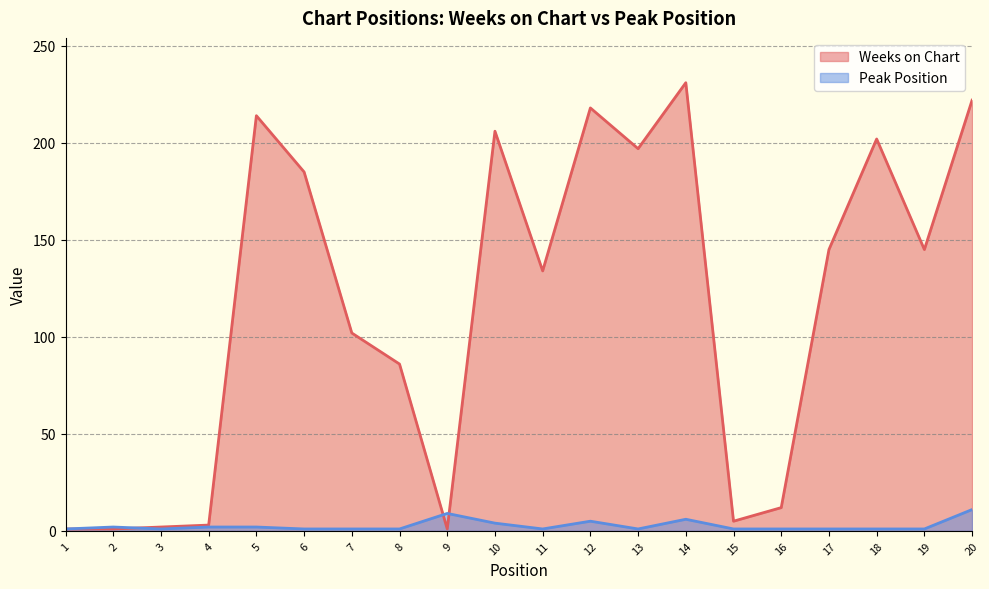

Which label corresponds to the smallest value in the chart?

1